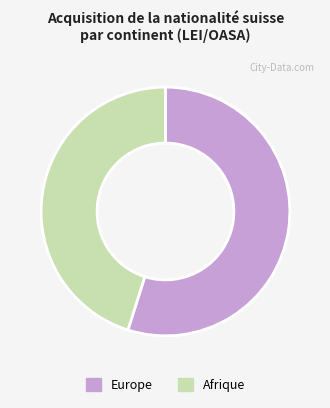

Which slice is the largest?

Europe